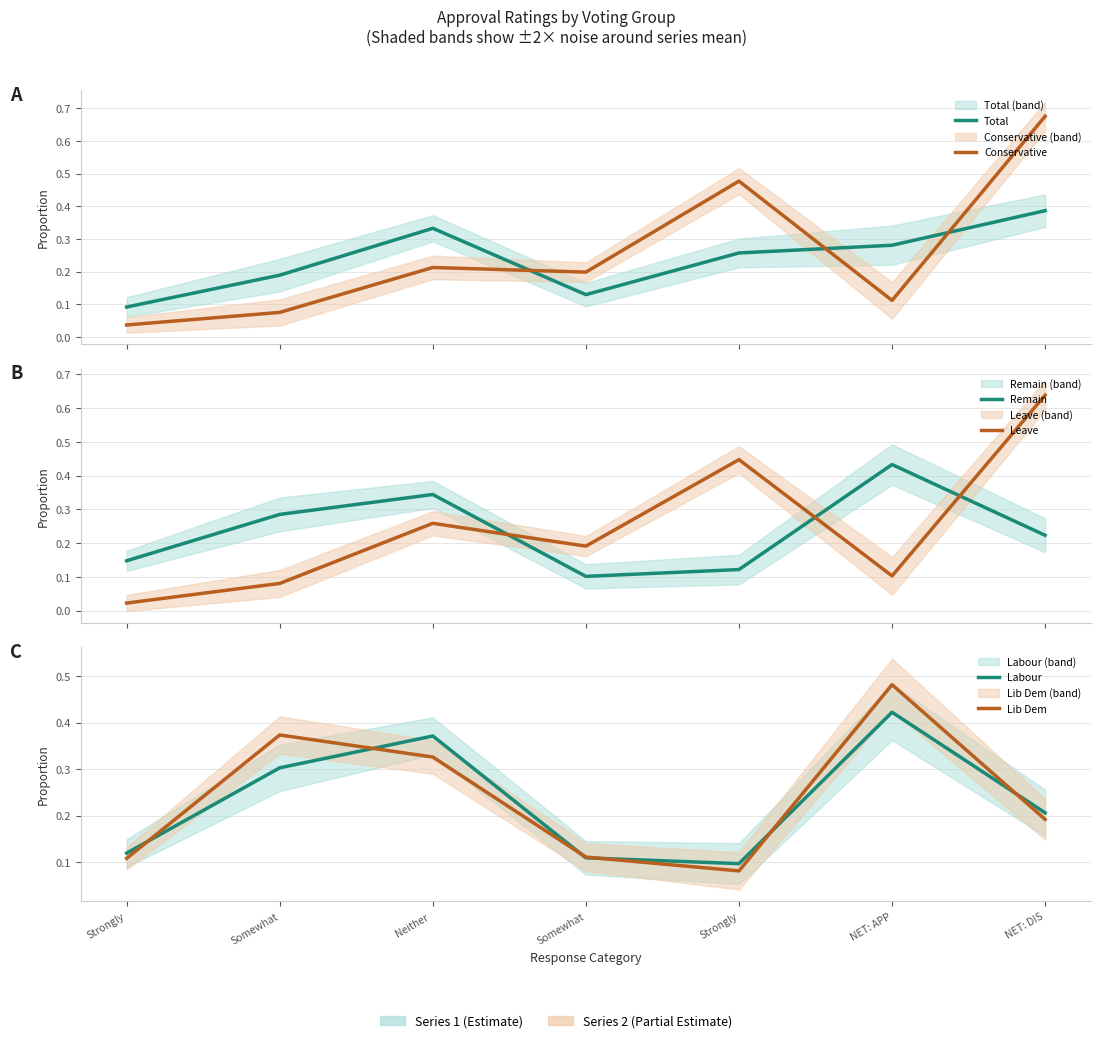

What is the label of the 1st point from the right?

NET: DIS